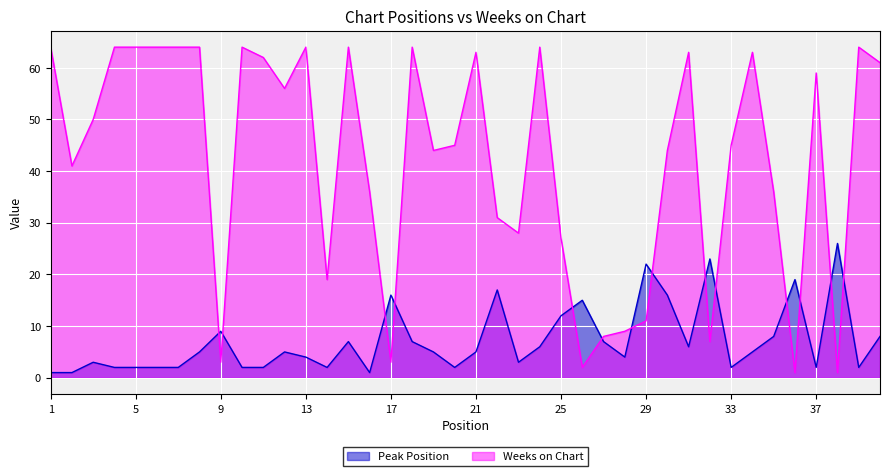

Which series changed the most between 2 and 25?

Weeks on Chart